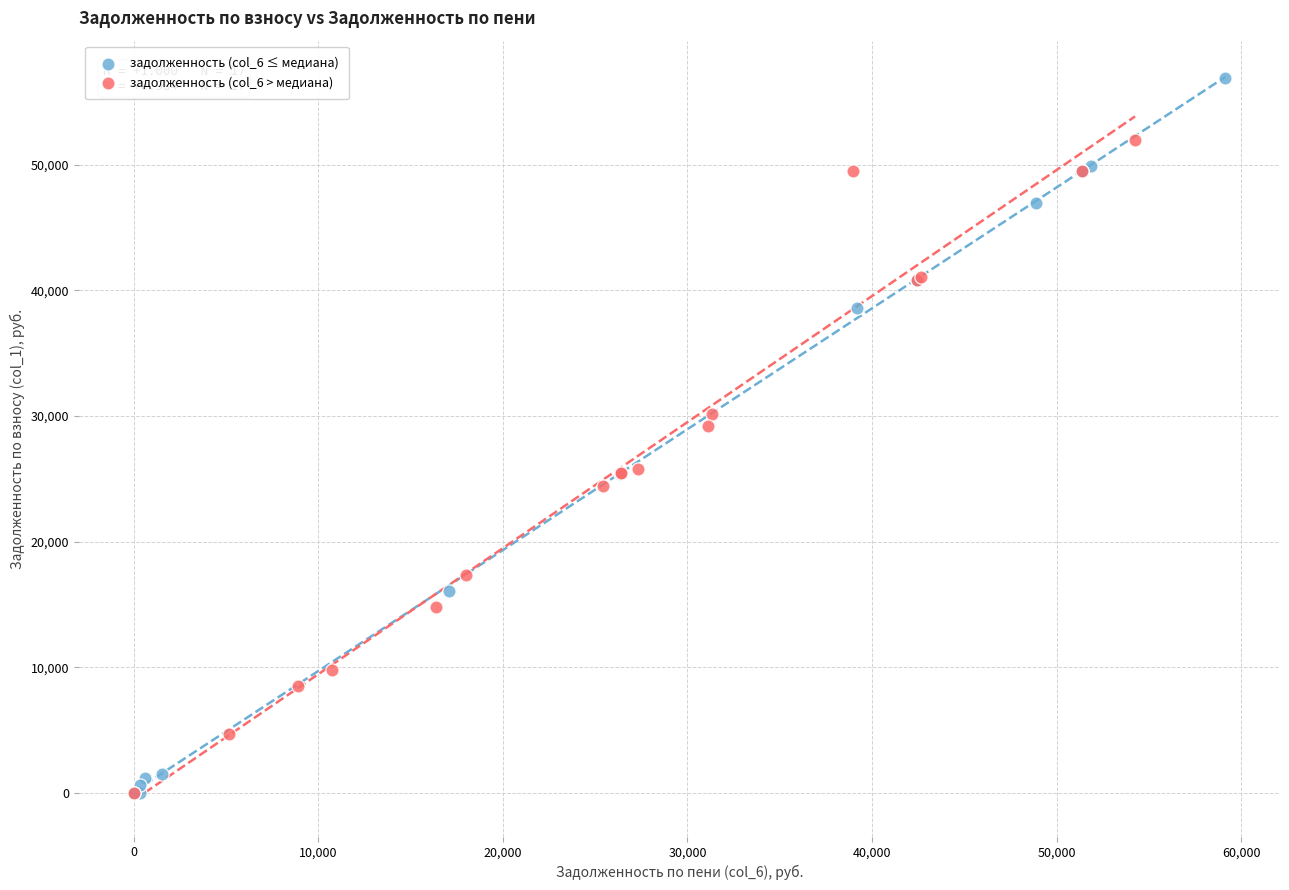

Which series has the largest Y range (max minus min)?

задолженность (col_6 ≤ медиана)